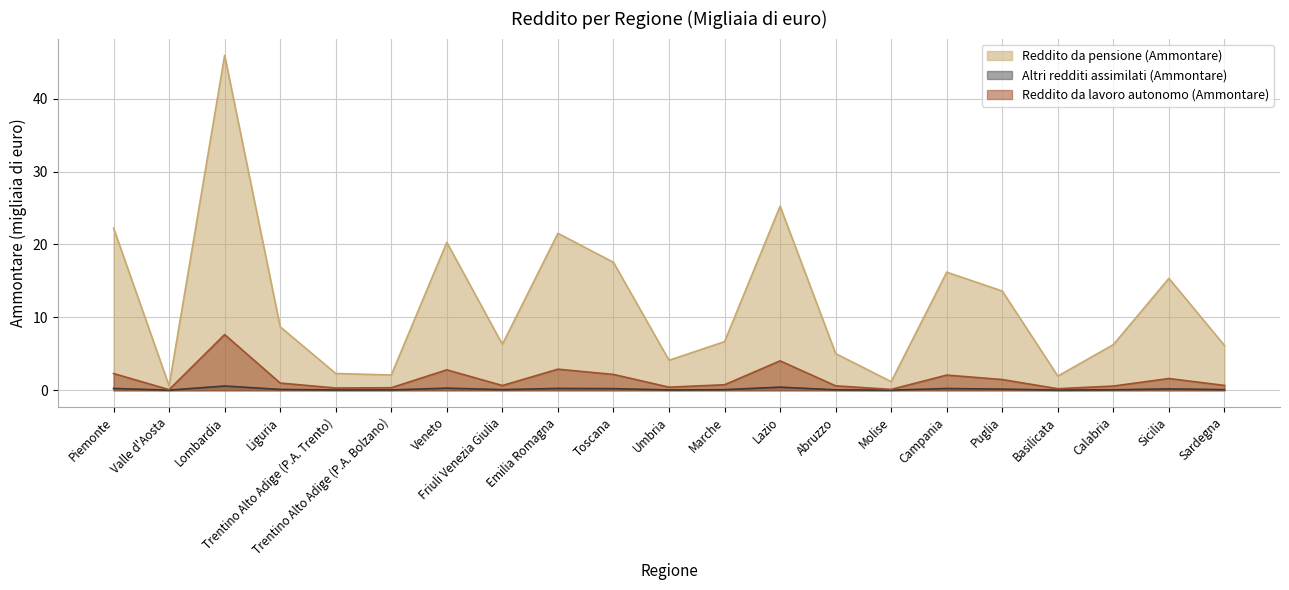

Which series has the widest spread of values?

Reddito da pensione (Ammontare)